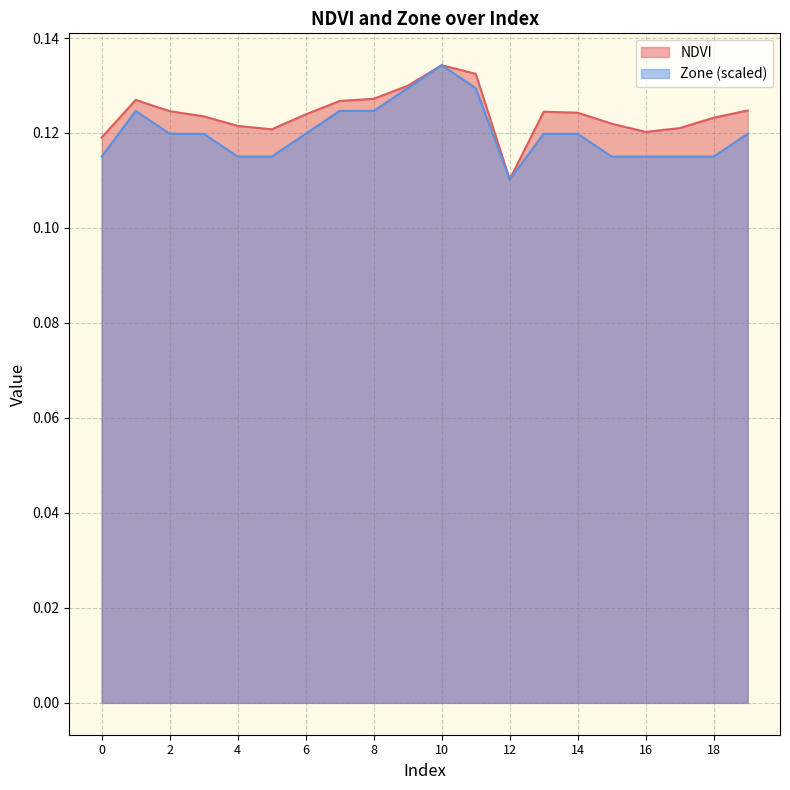

What is the minimum value shown in the chart?

0.1